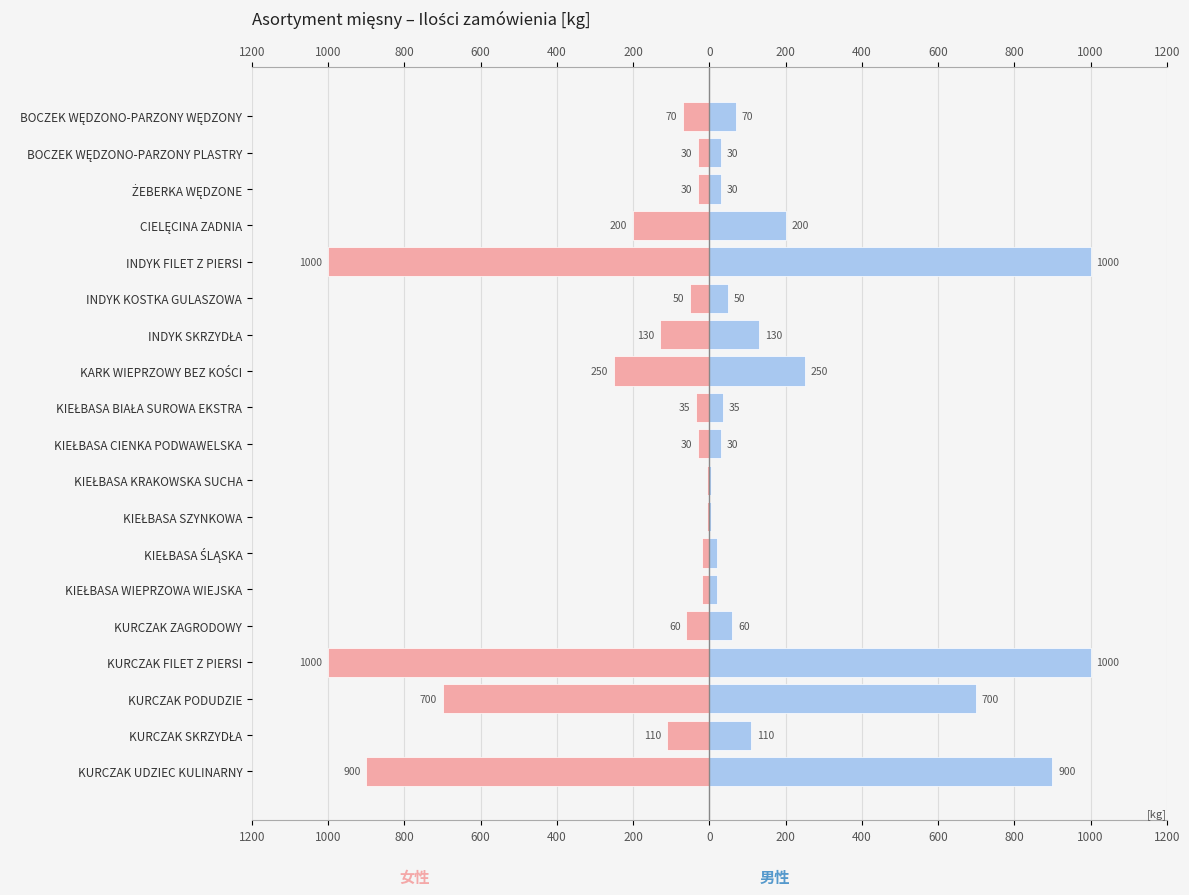

Which series has the widest spread of values?

女性（ILOŚĆ）